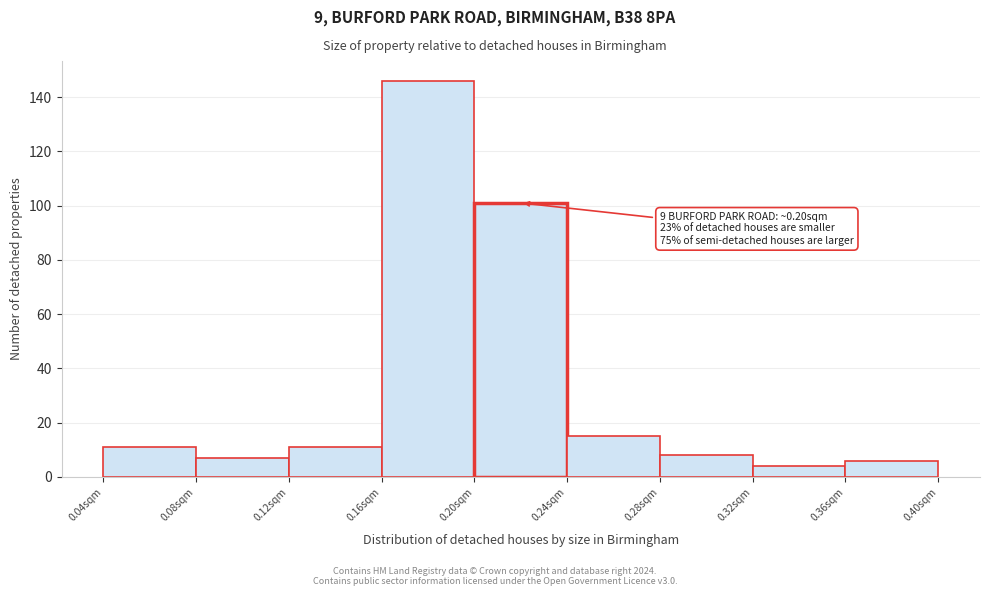

Which range on the x-axis has the tallest bar?

0.16 to 0.20